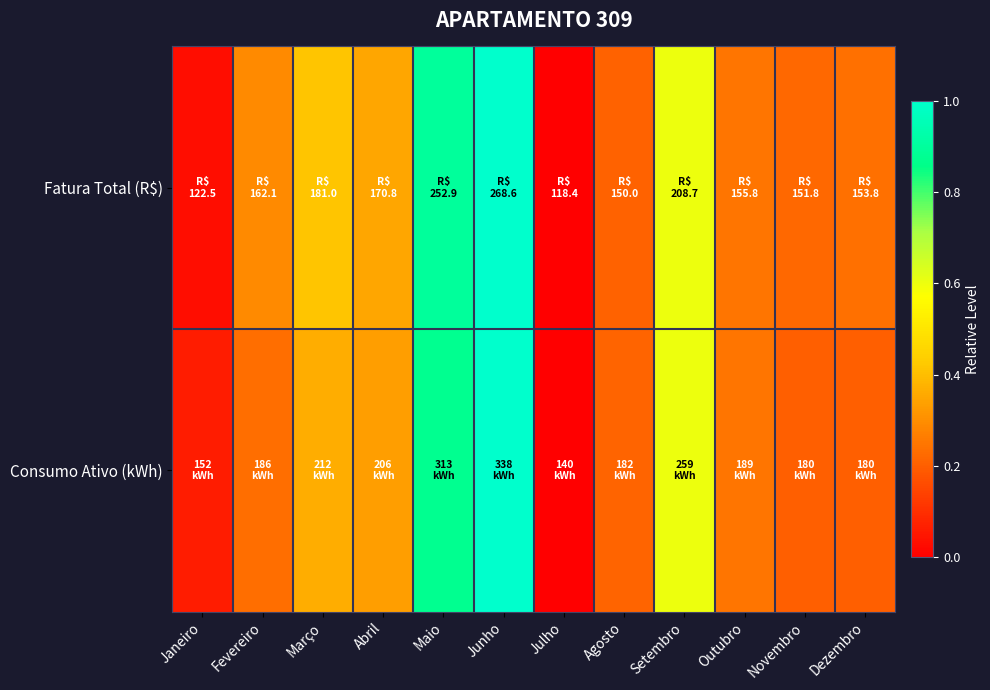

Between Junho and Dezembro, which series saw the biggest shift?

Consumo Ativo (kWh)